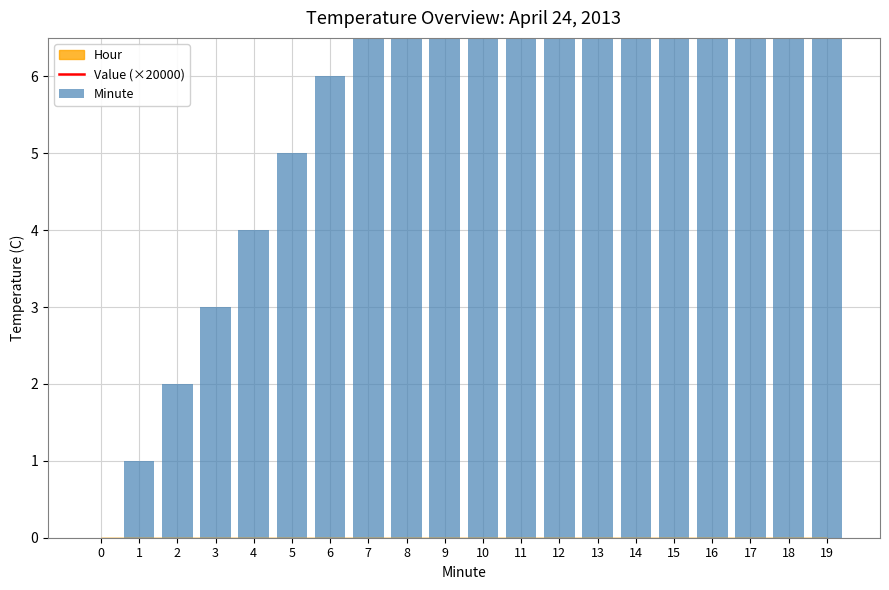

At 13, list the series in order from largest to smallest.

Value (×20000), Minute